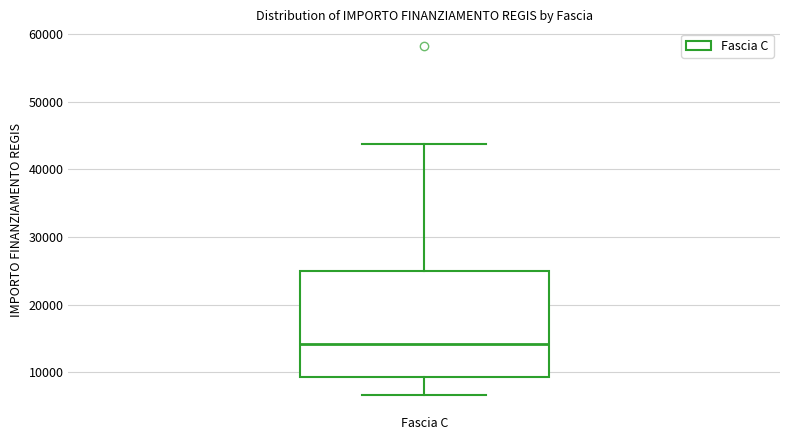

Read this box plot against the y-axis: the position of the median line, the range covered by the box, and the ends of both whiskers. The values are not printed on the chart, so give them approximately, as read against the axis.

median 14000, box 9000 to 25000, whiskers 7000 to 44000